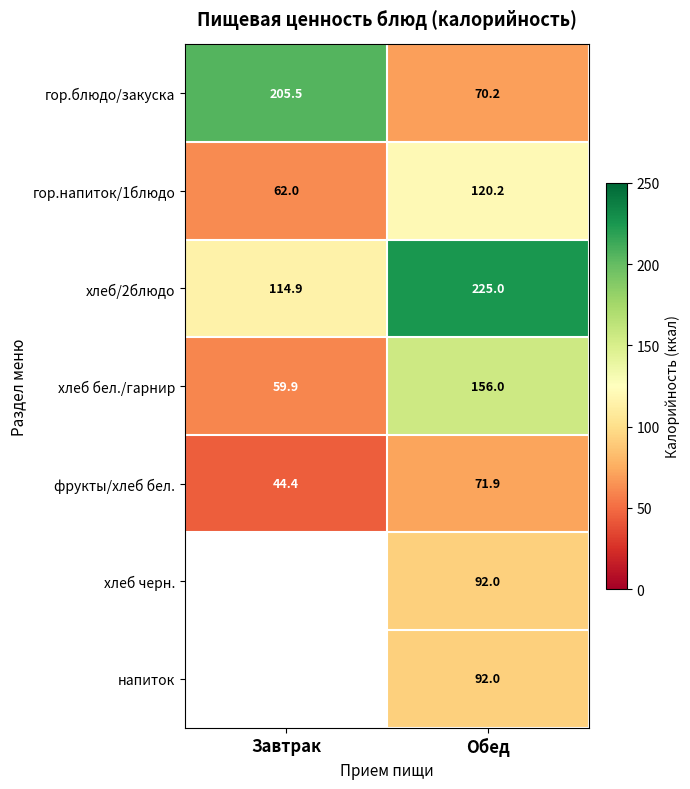

List the labels in order of гор.блюдо/закуска value, largest first.

Завтрак, Обед